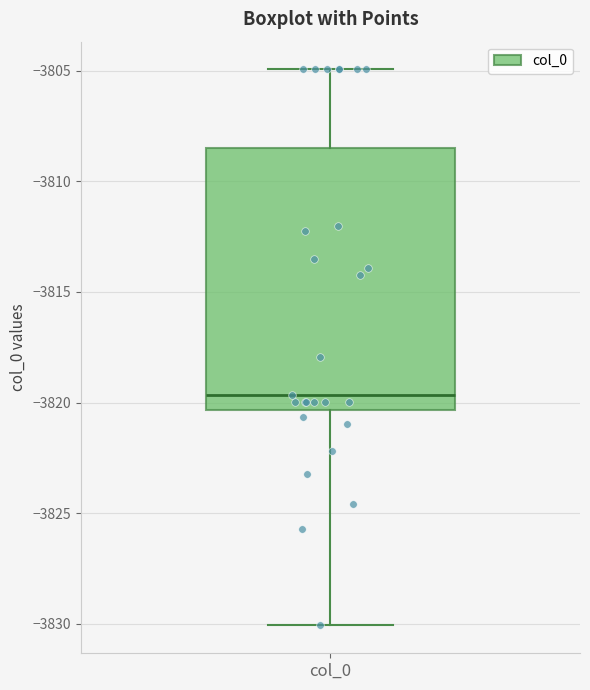

Read this box plot against the y-axis: the position of the median line, the range covered by the box, and the ends of both whiskers. The values are not printed on the chart, so give them approximately, as read against the axis.

median -3819.5, box -3820.5 to -3808.5, whiskers -3830.0 to -3805.0